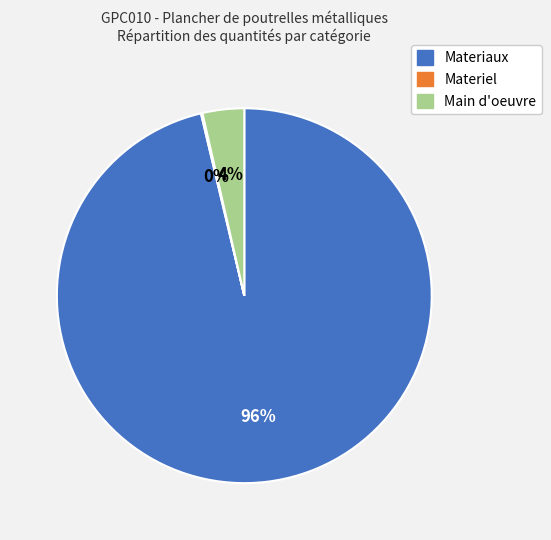

Is there a majority slice in this chart?

Yes